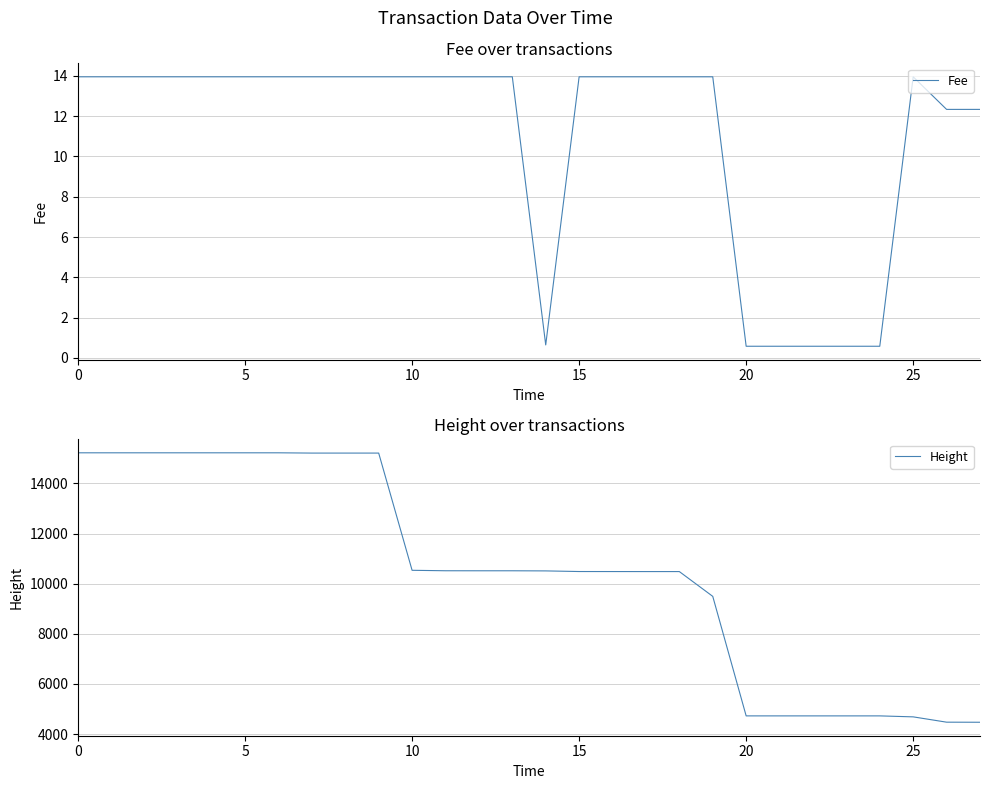

Is it true that Height equals 7991.0 at 0?

False